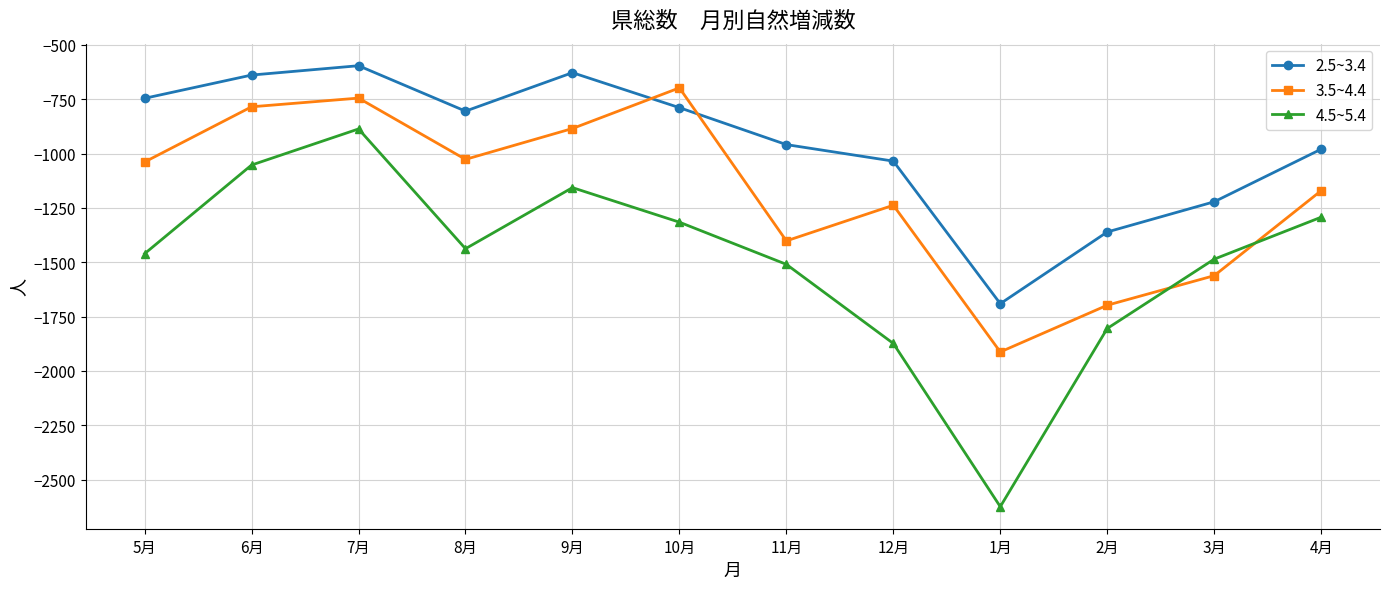

True or false: 2.5~3.4 and 4.5~5.4 intersect in this chart.

False